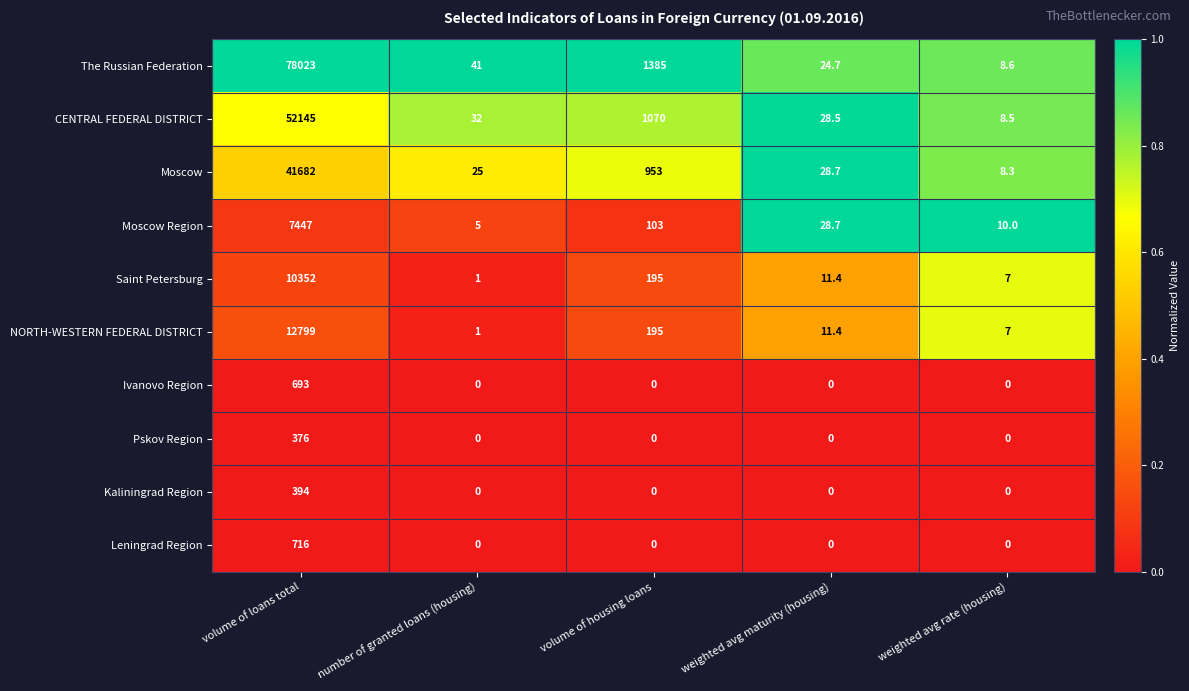

Rank the series by their maximum value, from highest to lowest.

The Russian Federation, CENTRAL FEDERAL DISTRICT, Moscow, NORTH-WESTERN FEDERAL DISTRICT, Saint Petersburg, Moscow Region, Leningrad Region, Ivanovo Region, Kaliningrad Region, Pskov Region